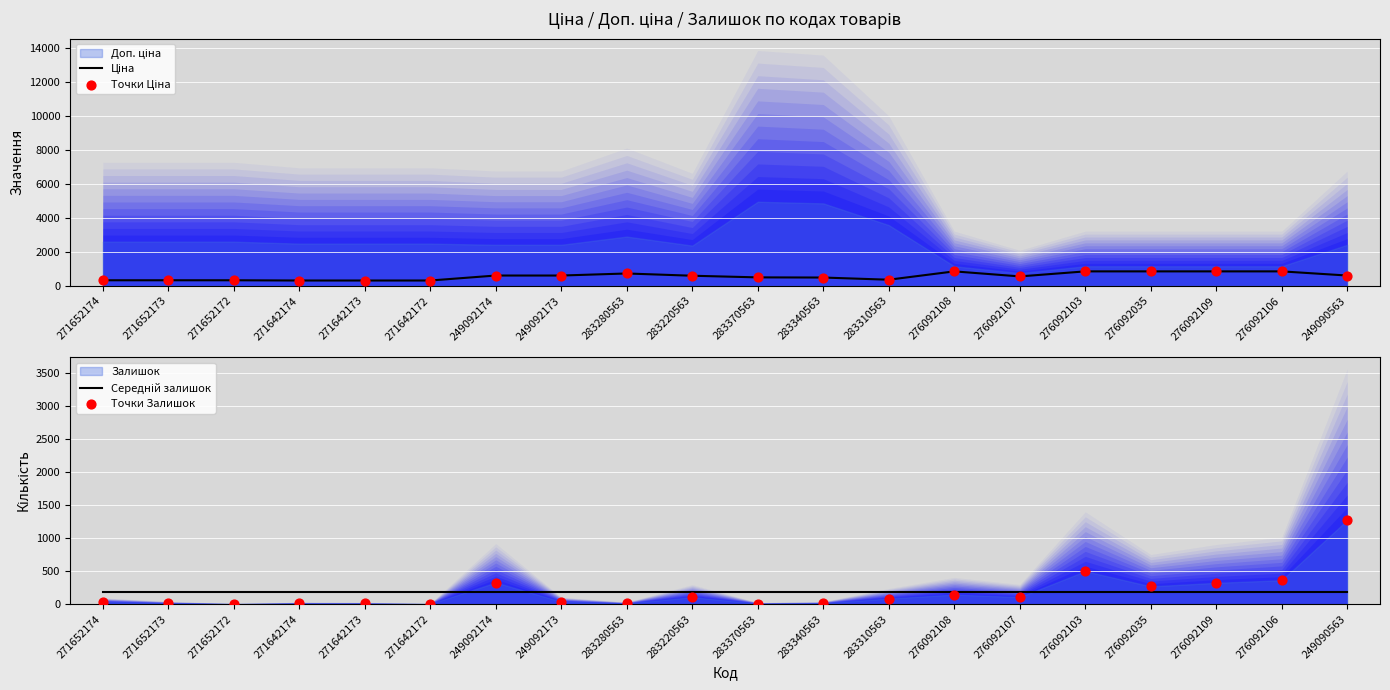

Which series has the largest Y range (max minus min)?

Точки Залишок